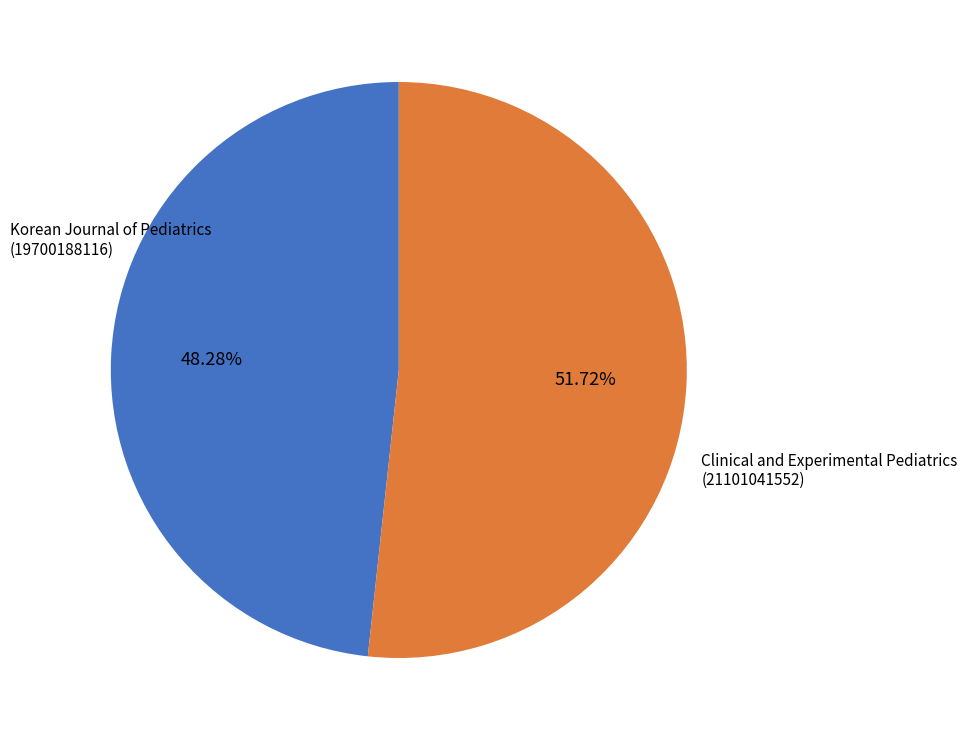

Do Korean Journal of Pediatrics (19700188116) and Clinical and Experimental Pediatrics (21101041552) together represent more than half of the pie?

Yes